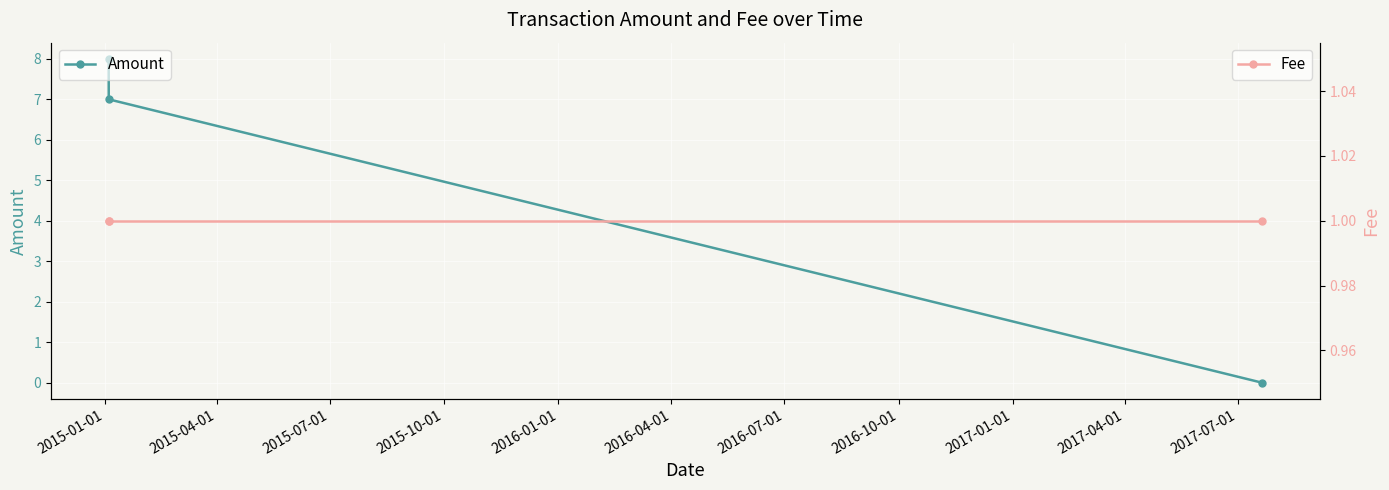

What is the maximum value for Amount?

8